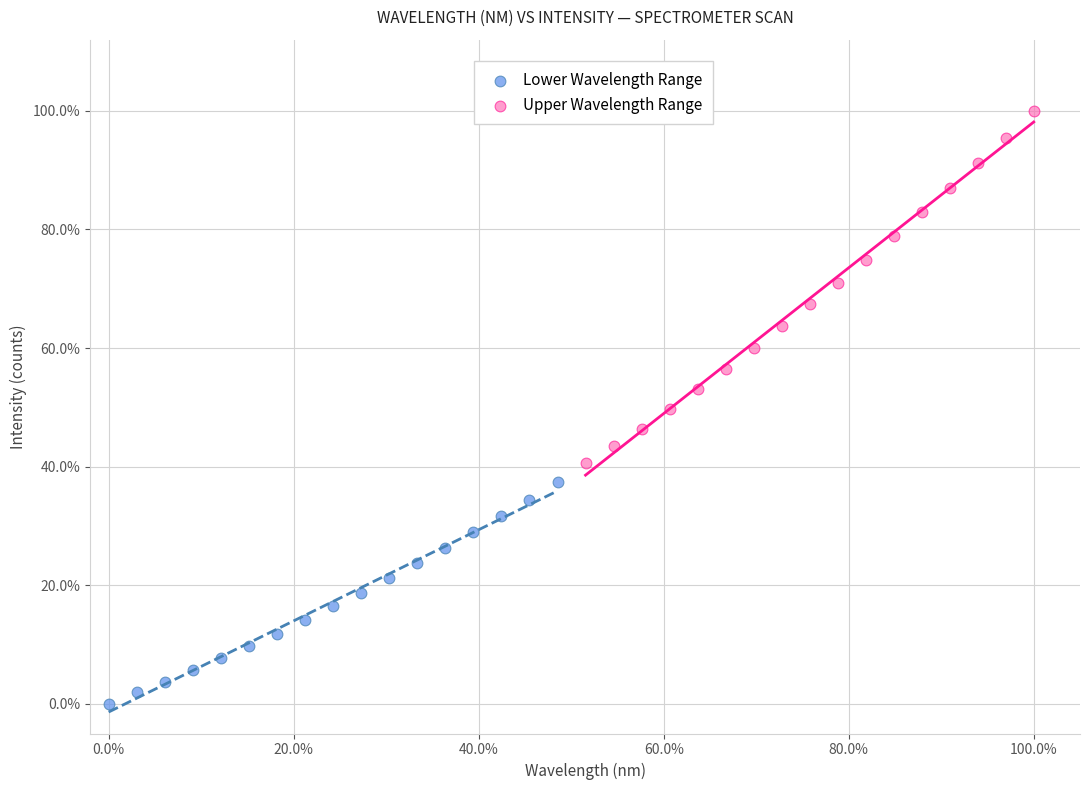

Which series contains the lowest Y value?

Lower Wavelength Range